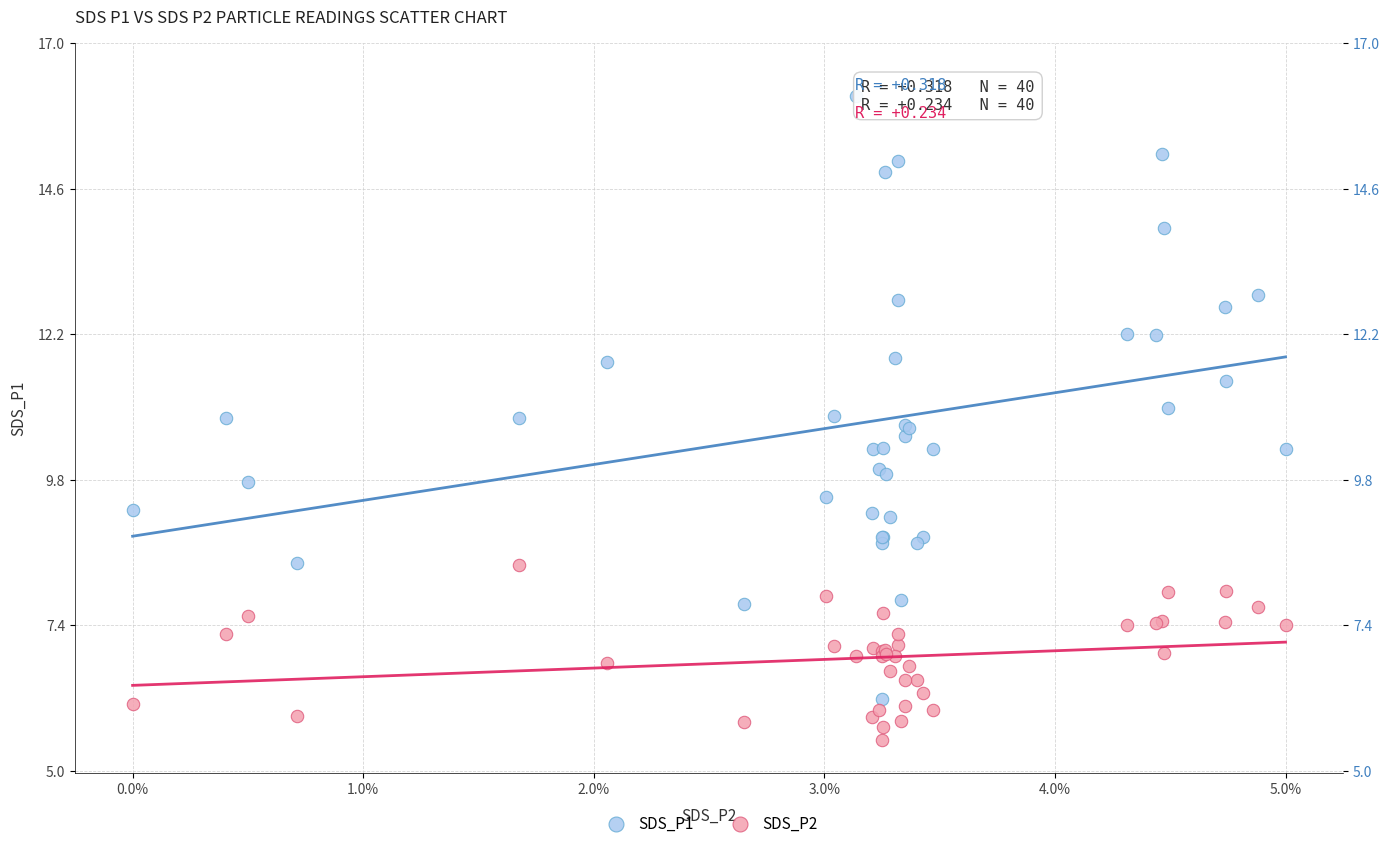

Which series reaches the minimum Y coordinate?

SDS_P2